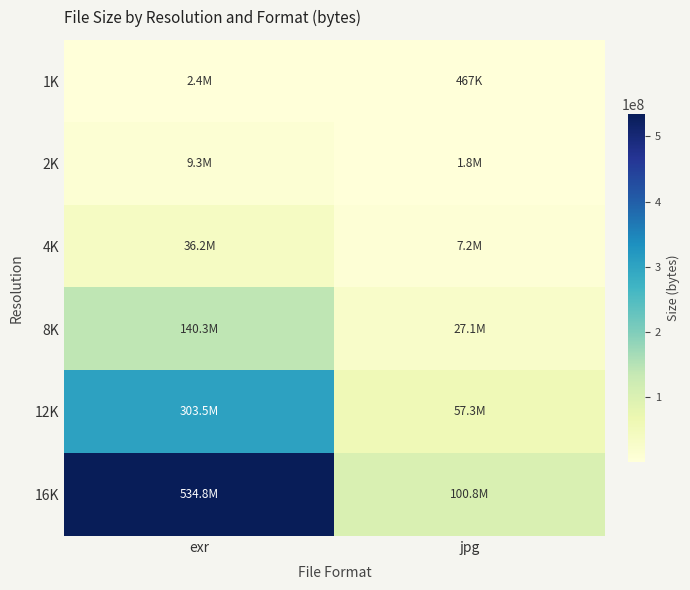

Reading left to right, extract all data points from this chart.

1K: exr=2392814	jpg=466710
2K: exr=9296573	jpg=1847113
4K: exr=36208668	jpg=7214471
8K: exr=140332234	jpg=27136855
12K: exr=303521736	jpg=57317561
16K: exr=534849056	jpg=100779215